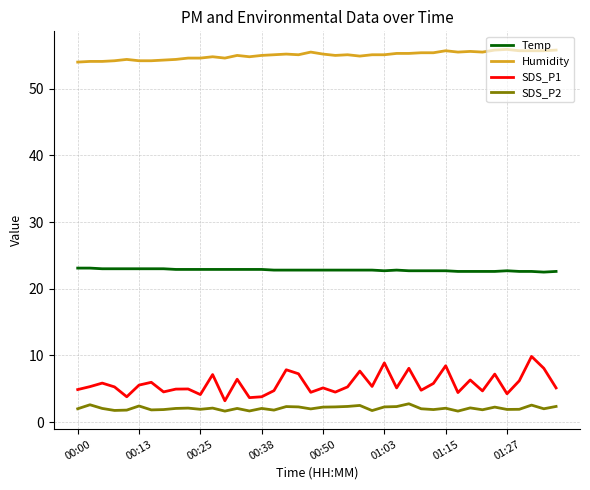

True or false: SDS_P2 and Temp intersect in this chart.

False